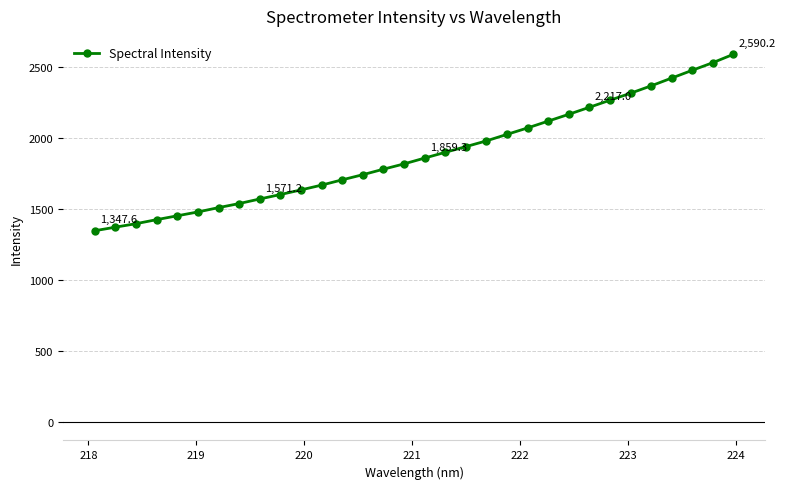

What is the average value?

1884.5